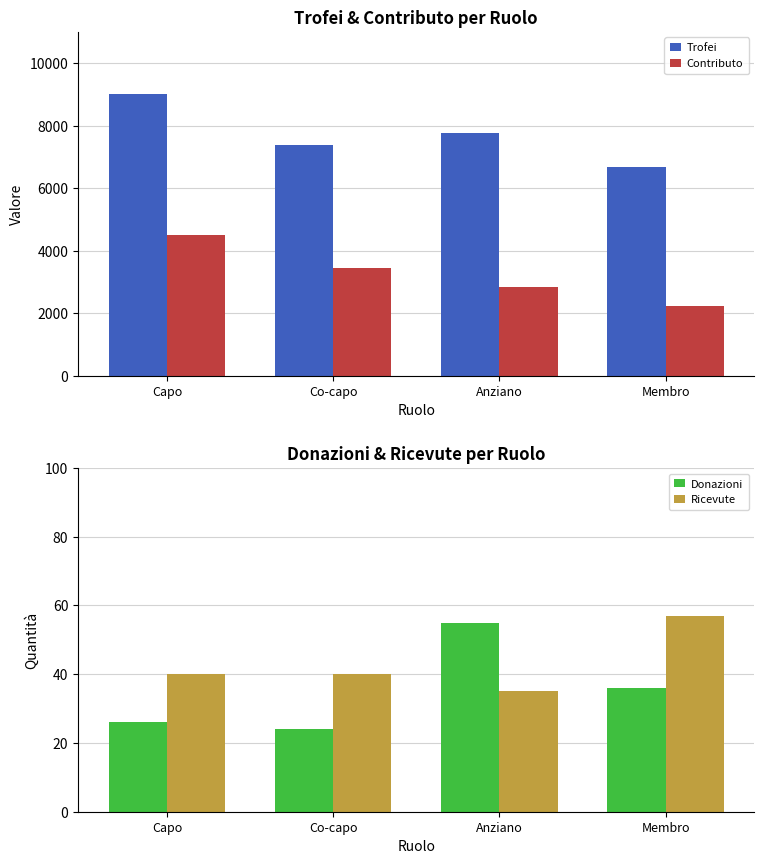

Count the Contributo values in the range 2843 to 4500.

3